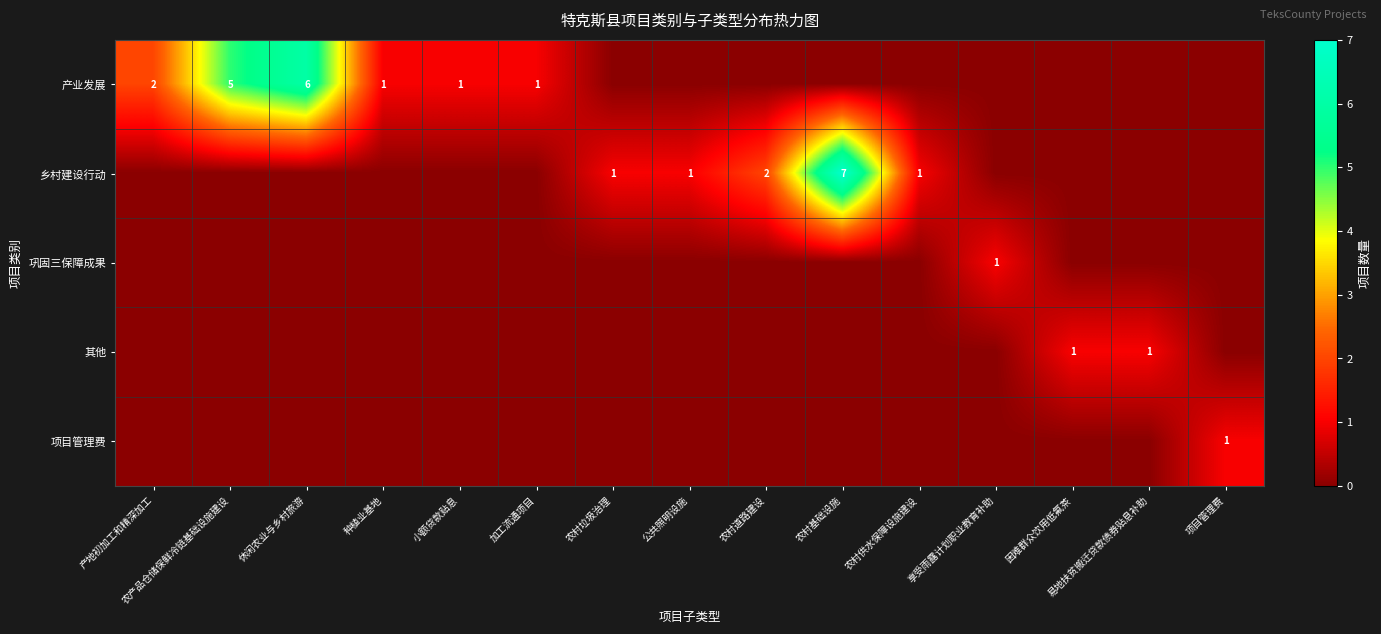

Is it true that 乡村建设行动 equals 1 at 农村道路建设?

False